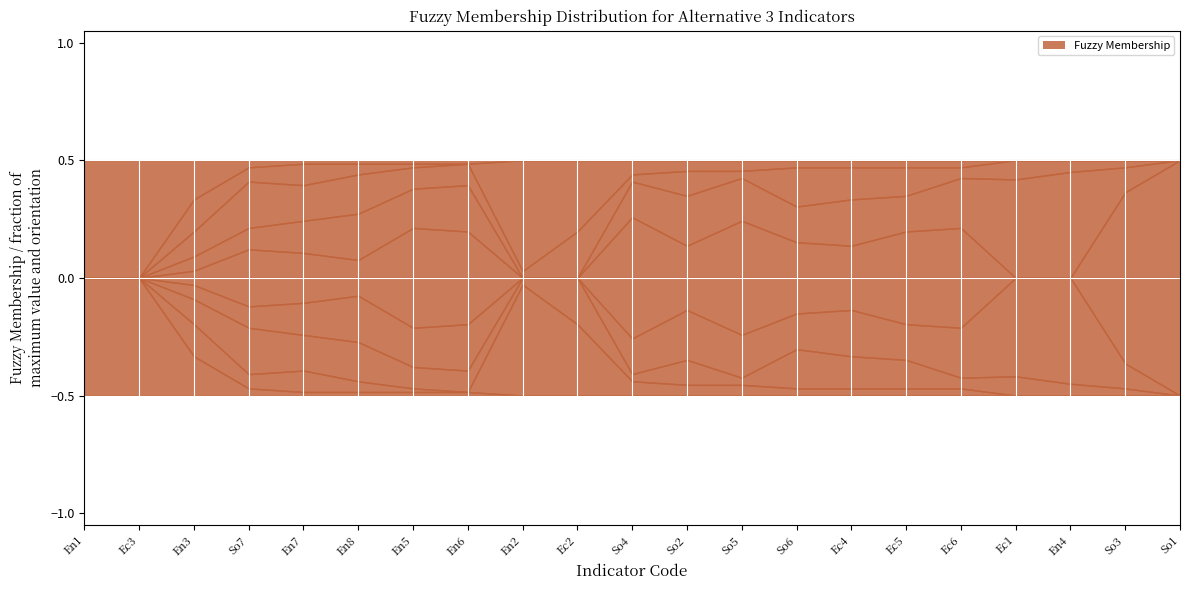

How many lines are shown in the chart?

5